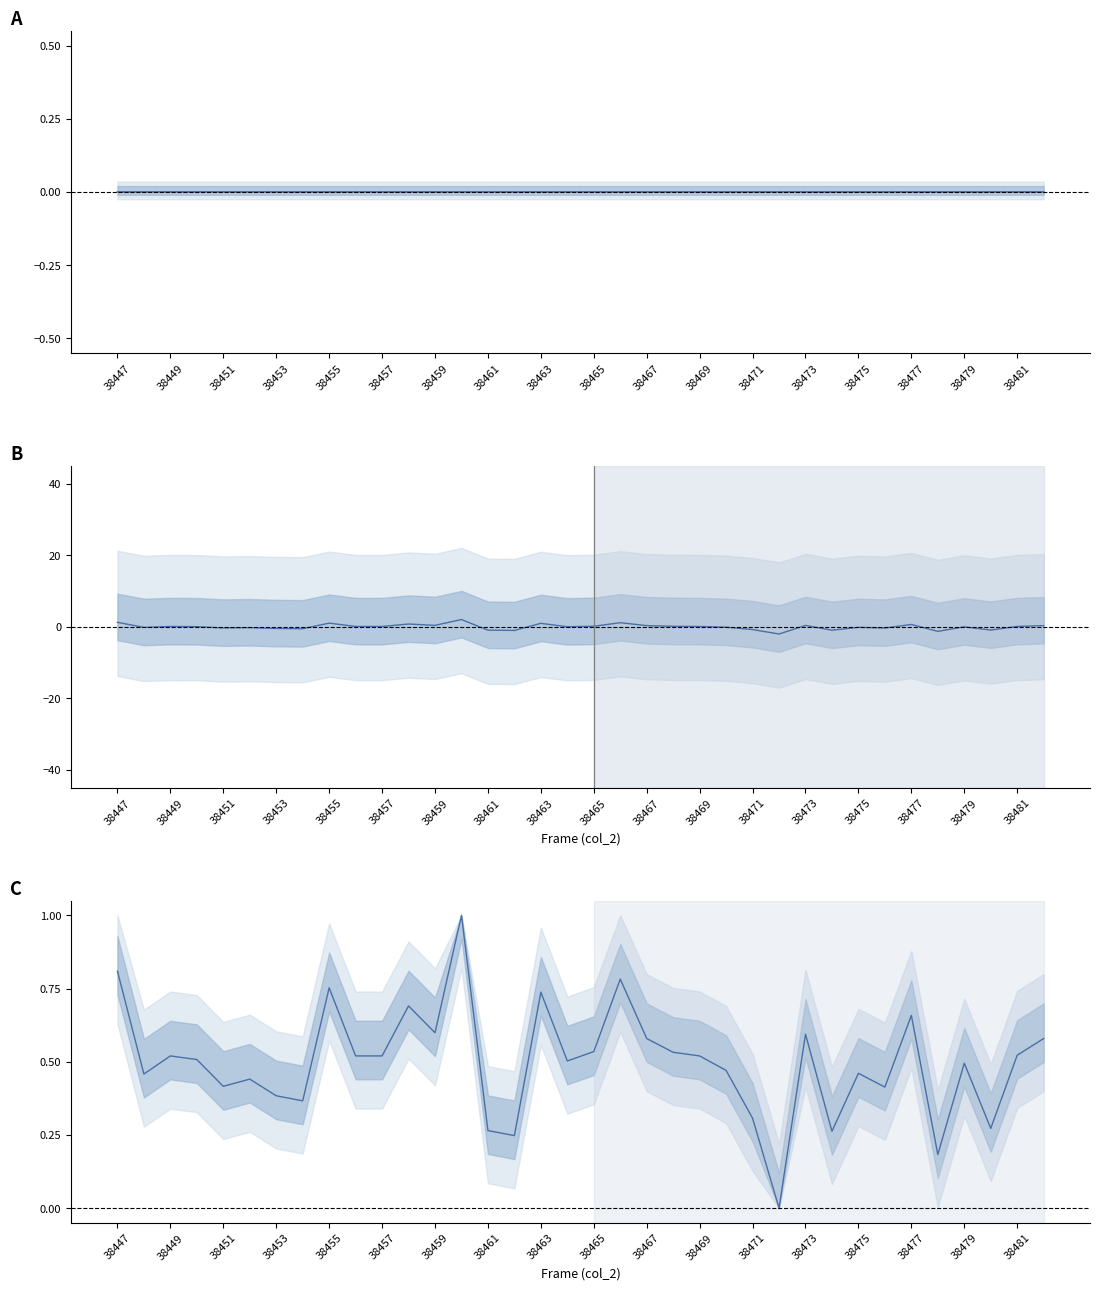

Is the value of col_518 centered at 38471 greater than the value of col_517 - col_516 (norm) at 38469?

No